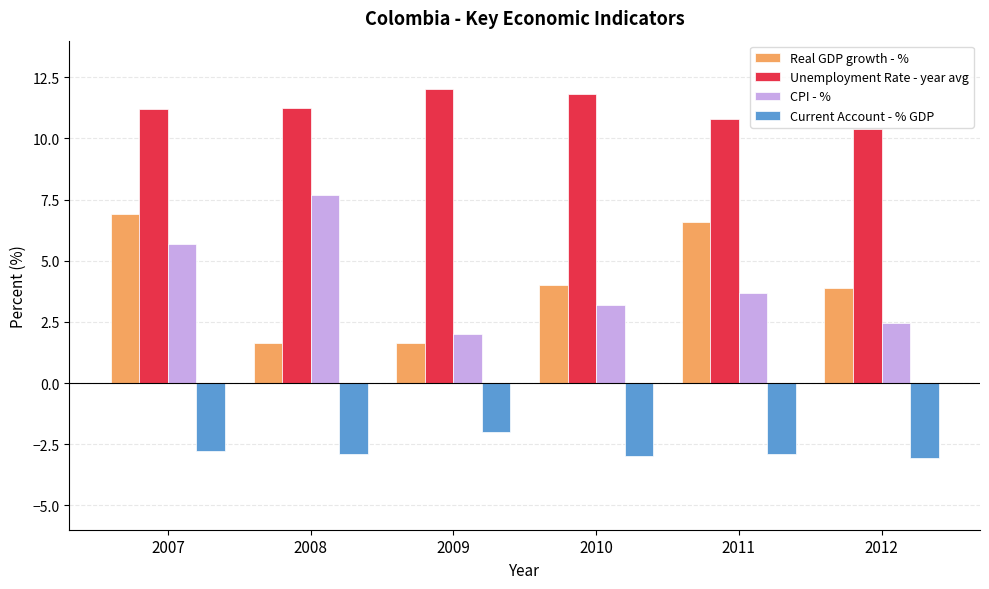

What is the maximum value shown in the chart?

12.0